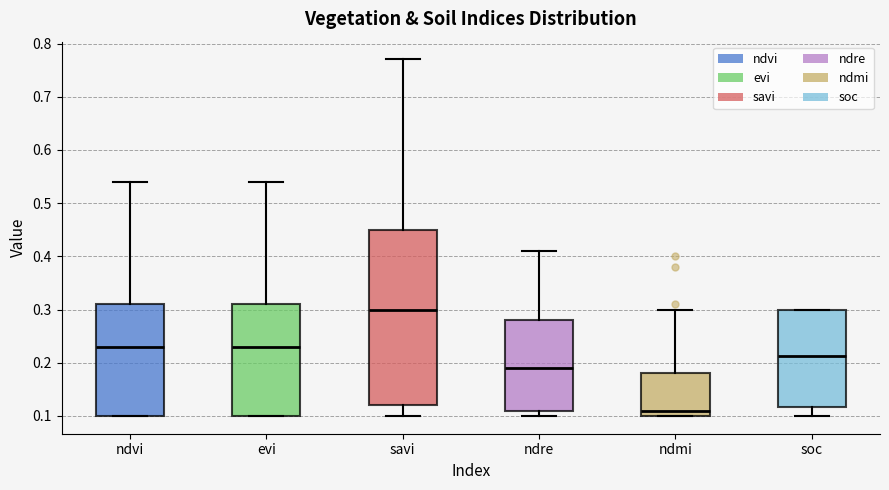

Where is the upper edge of the box for ndmi on the y-axis? The values are not printed on the chart, so give them approximately, as read against the axis.

0.18